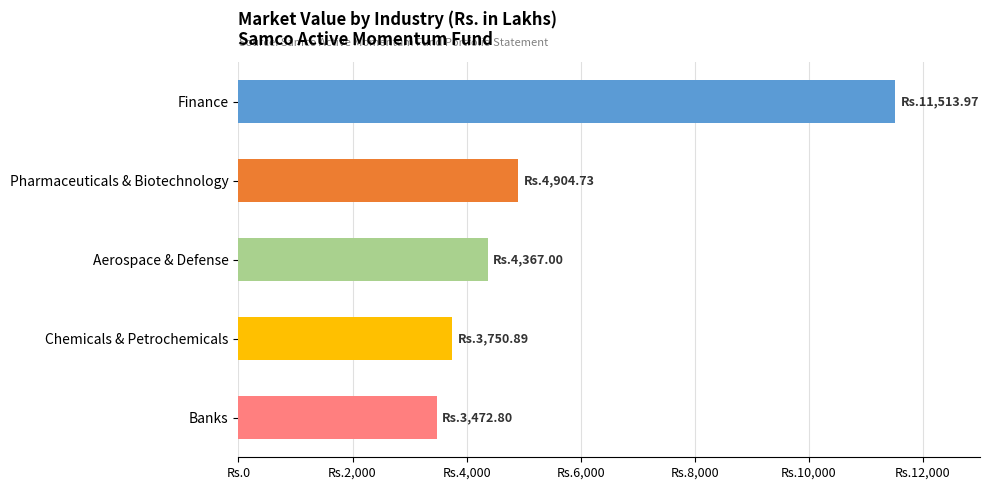

Does the chart contain any negative values?

No